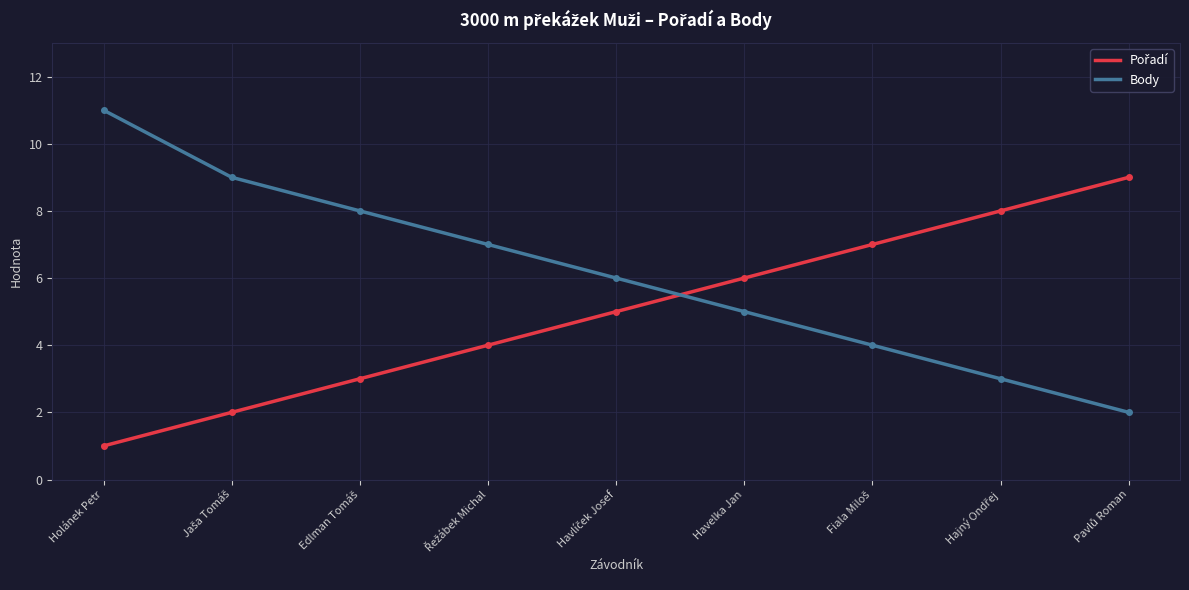

Which series has the largest total across all categories?

Body